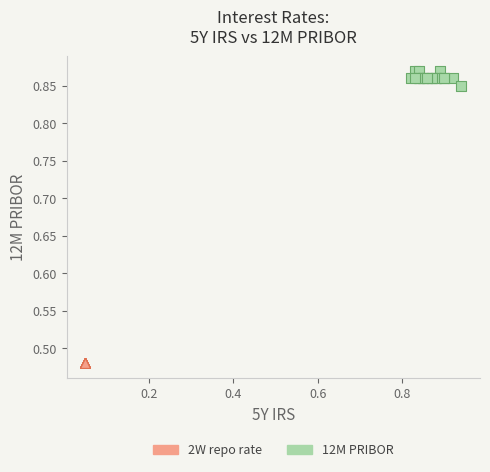

Which series contains the lowest Y value?

2W repo rate